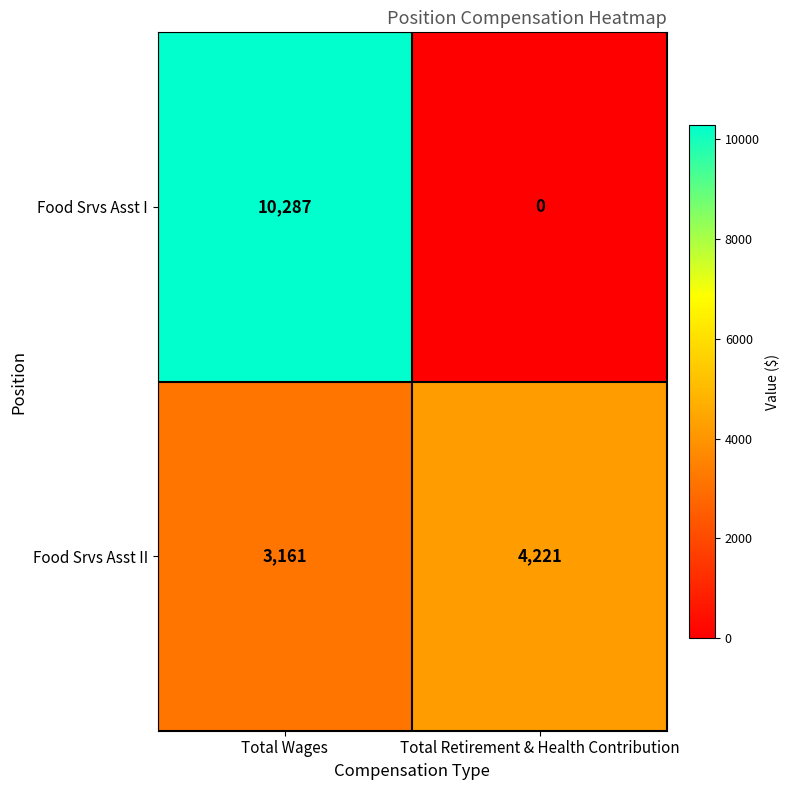

At how many categories does at least one series exceed 3686?

2